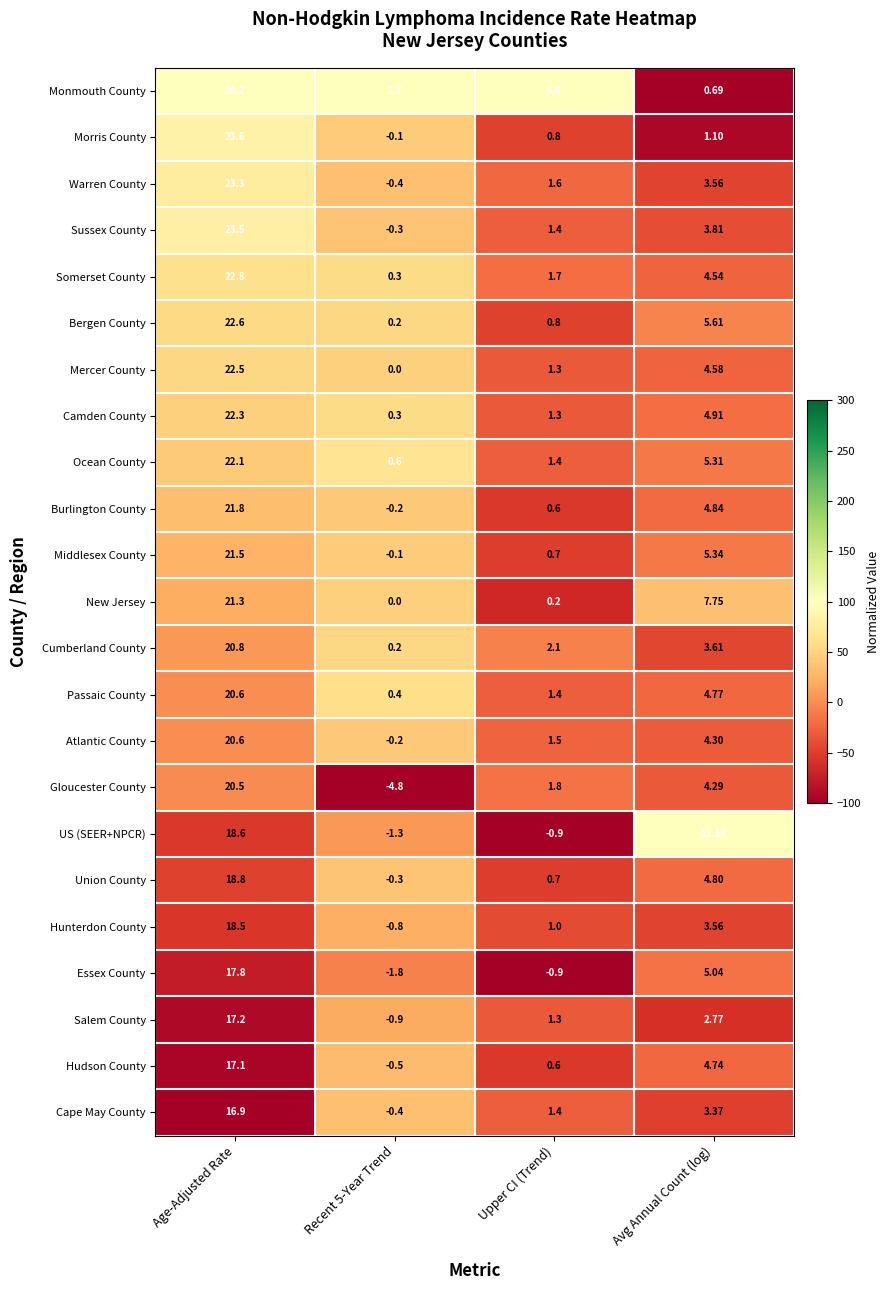

At which label is Gloucester County closest to 7?

Avg Annual Count (log)